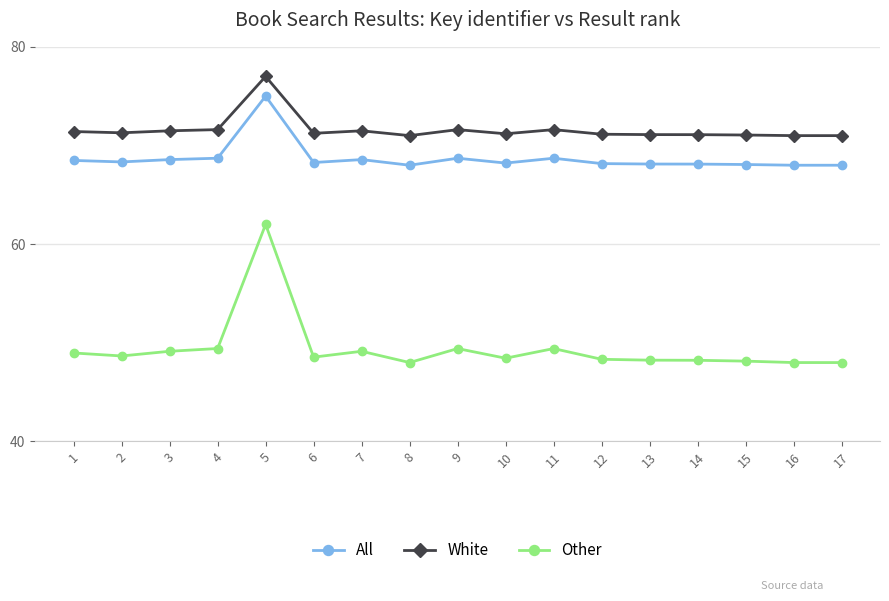

True or false: White has a value of 105.5 at 10.

False